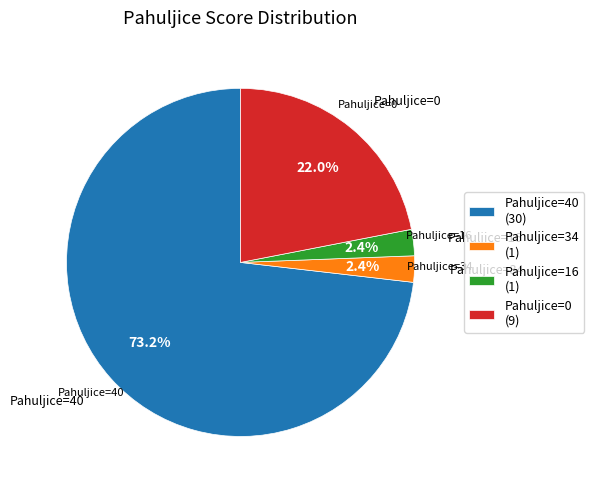

What percentage is the Pahuljice=34 slice, to the nearest percent?

2%